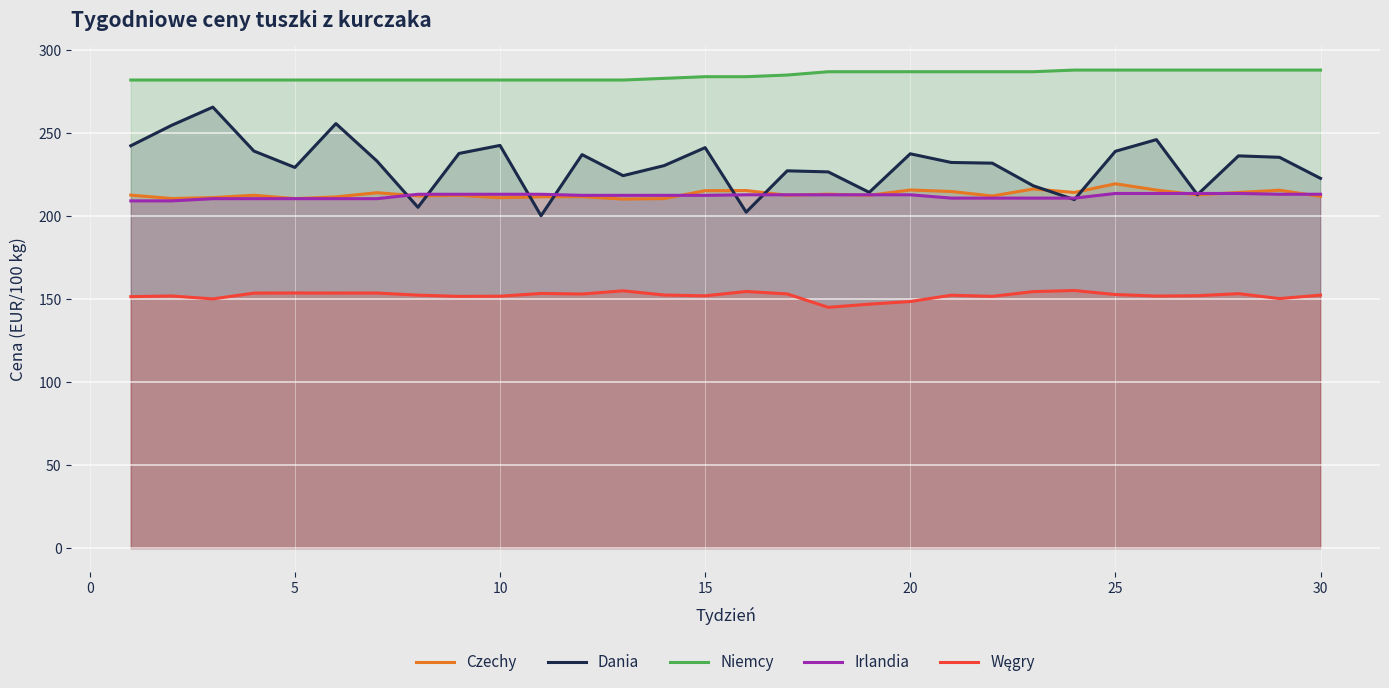

What is the difference between the second highest and minimum values in the Czechy series?

6.1